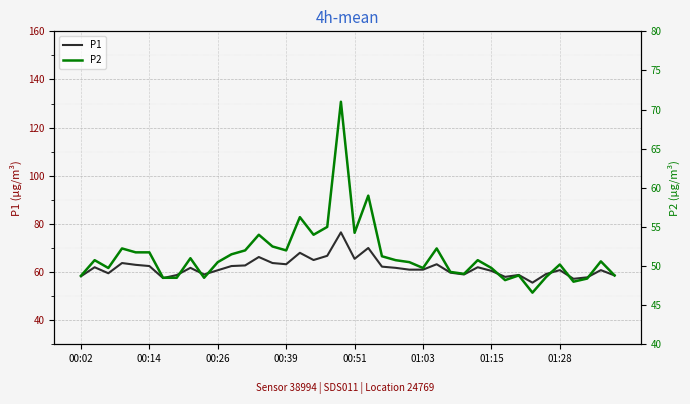

In P2, how many points are higher than both neighbors (excluding endpoints)?

12